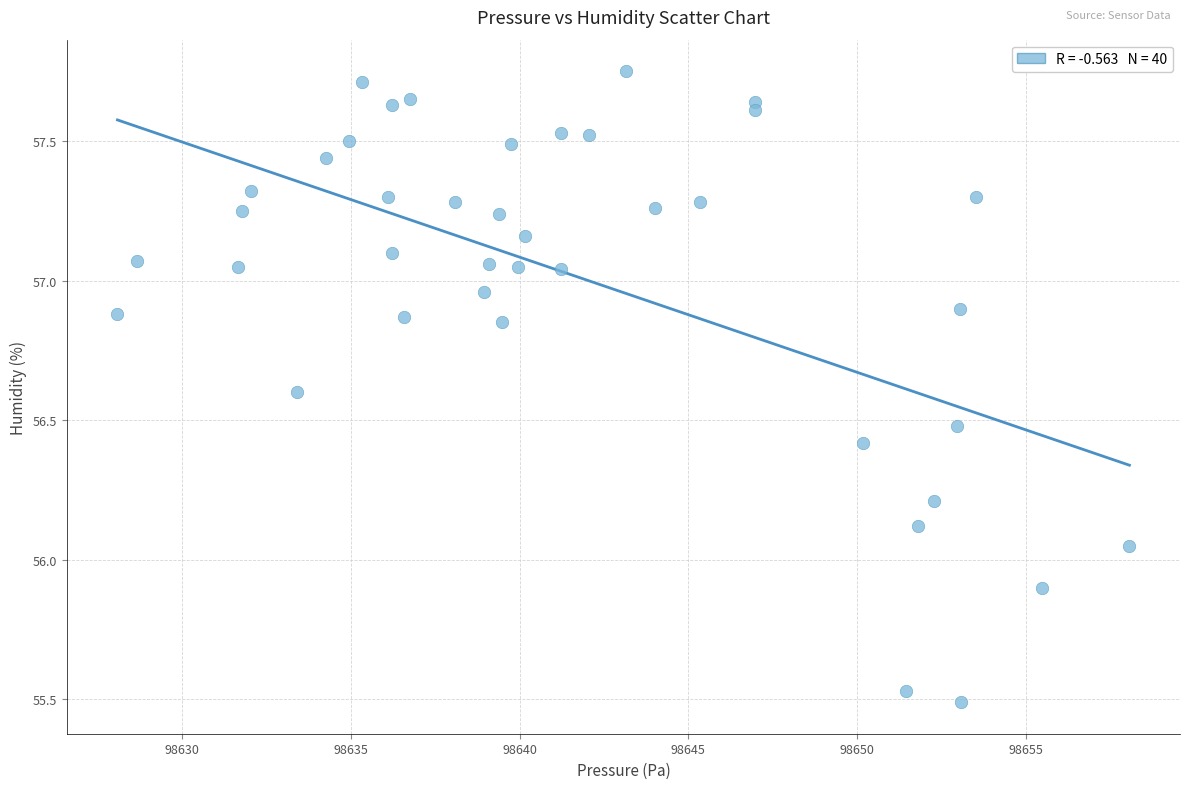

What is the range of X values (max minus min)?

30.0